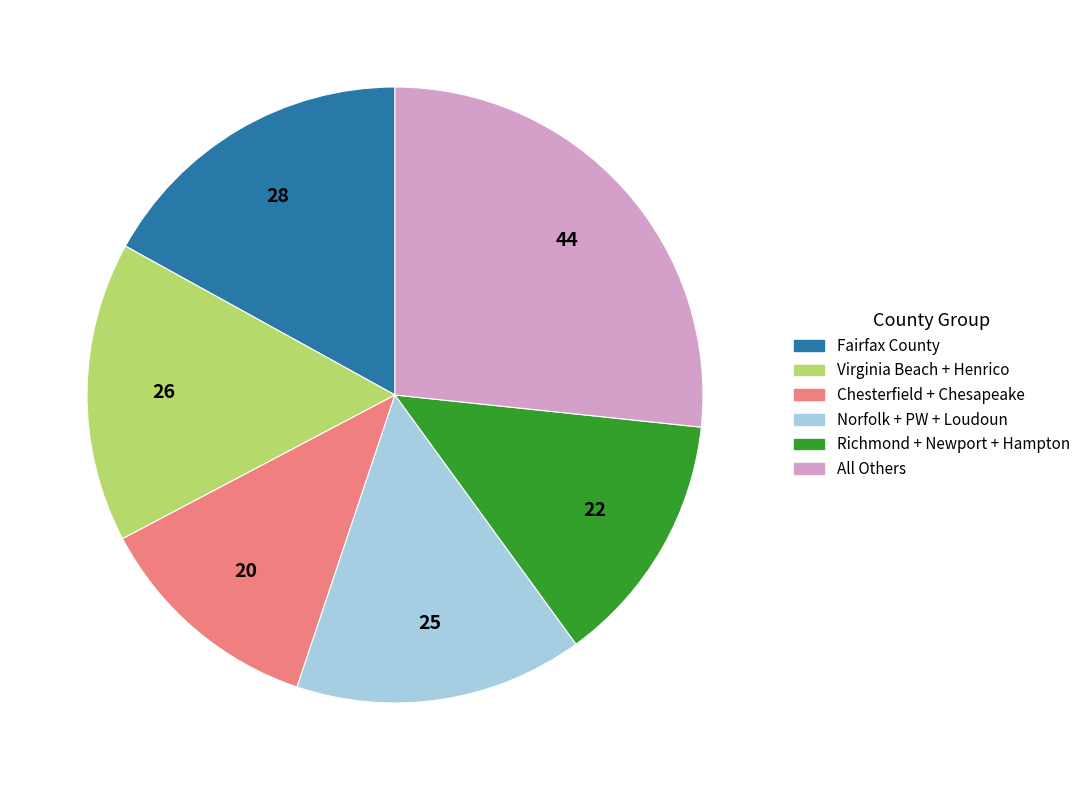

Is there a majority slice in this chart?

No